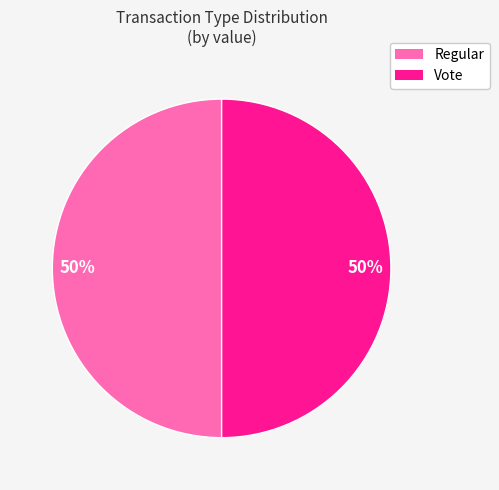

To the nearest percent, what is the combined percentage of Vote and Regular?

100%